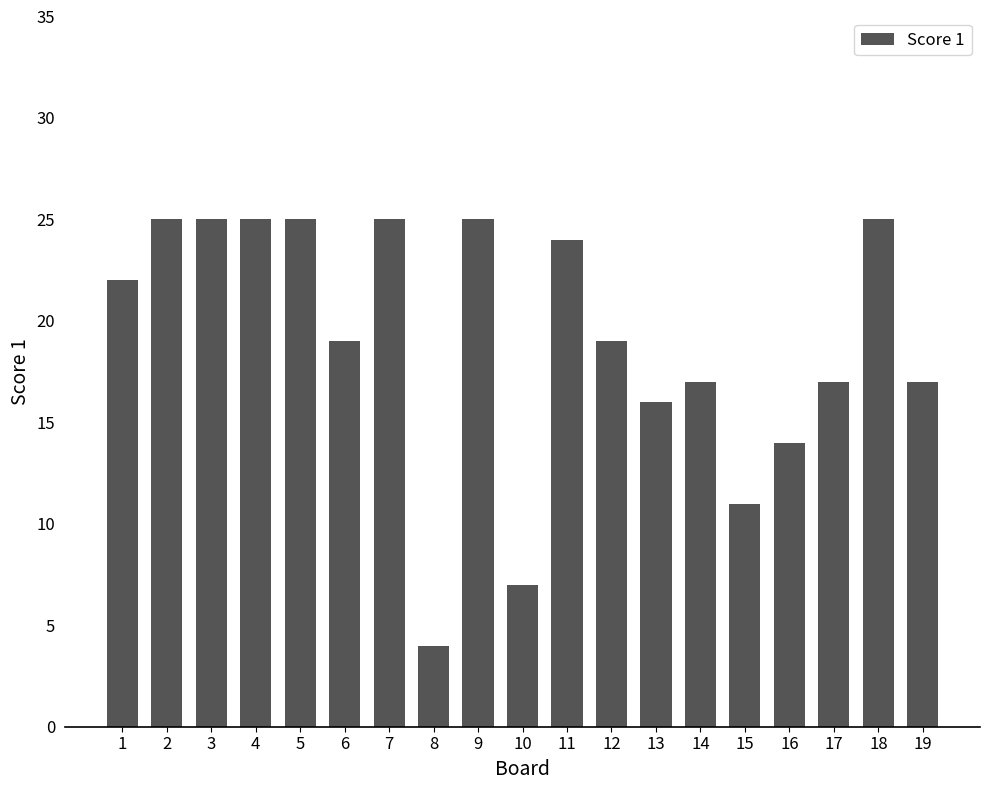

Does the chart contain stacked bars?

No